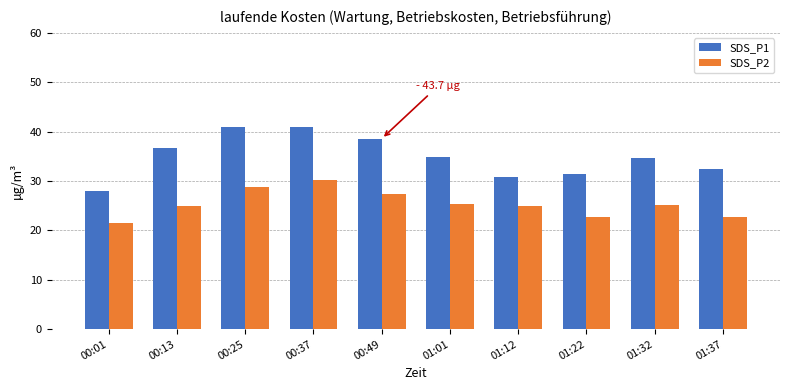

Rank the series by their average value, from lowest to highest.

SDS_P2, SDS_P1